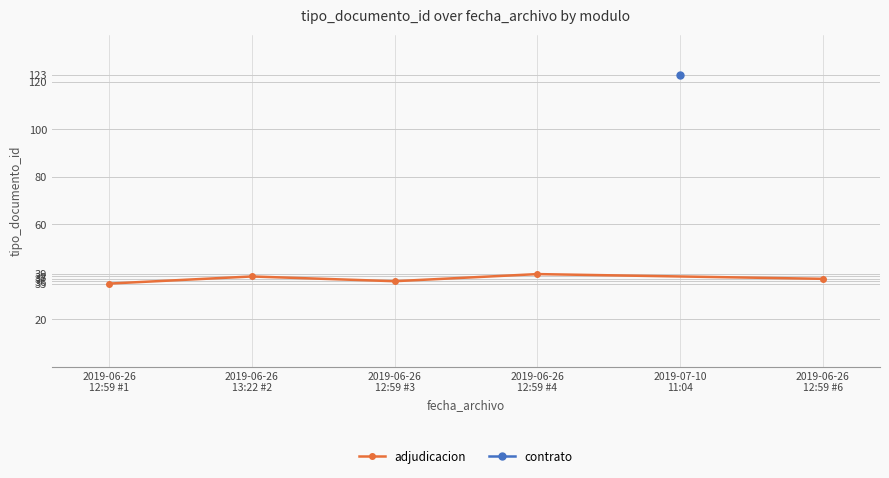

True or false: adjudicacion has more than 2 interior local peaks.

False